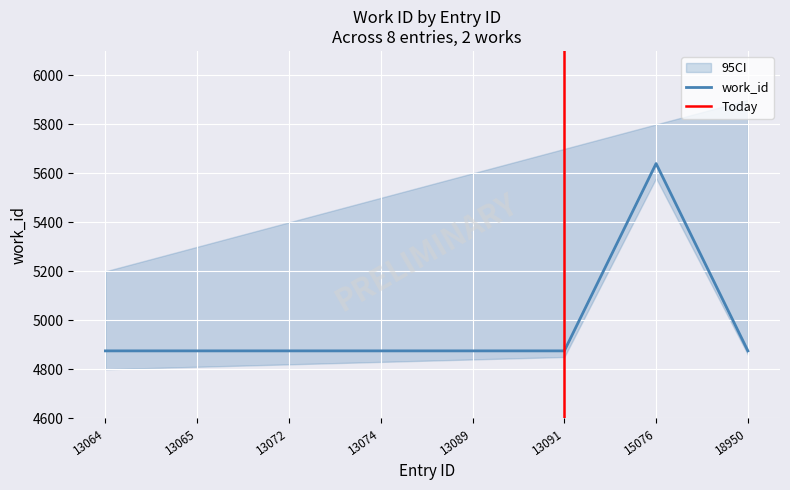

What is the difference between the maximum and second lowest values?

765